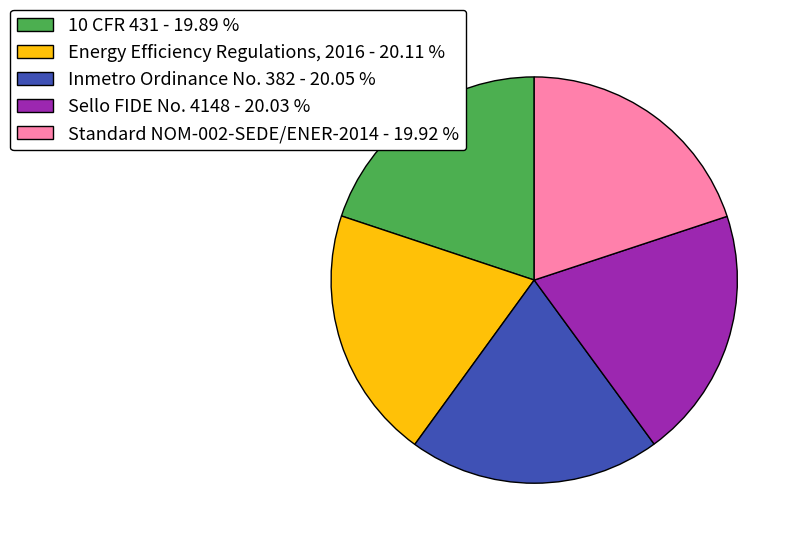

What is the ratio of the value at Standard NOM-002-SEDE/ENER-2014 to the value at Inmetro Ordinance No. 382?

1.0